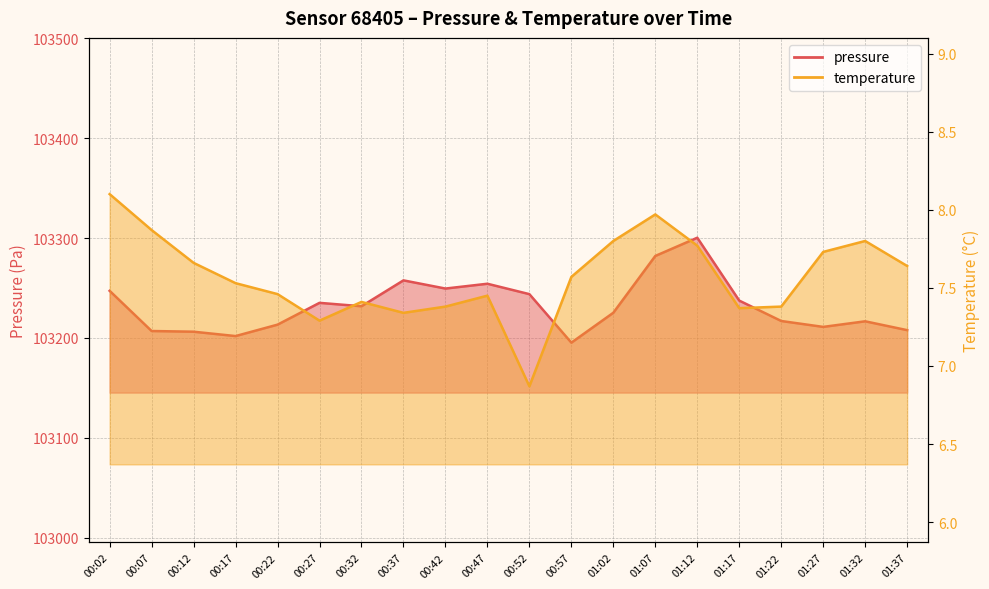

What is the difference between the maximum and minimum values in the pressure series?

105.0